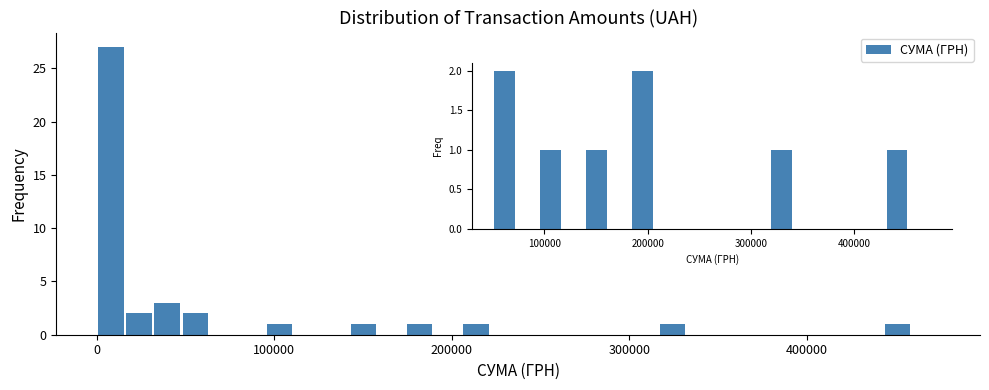

Read against the x-axis, roughly where is the centre of the tallest bar?

10000